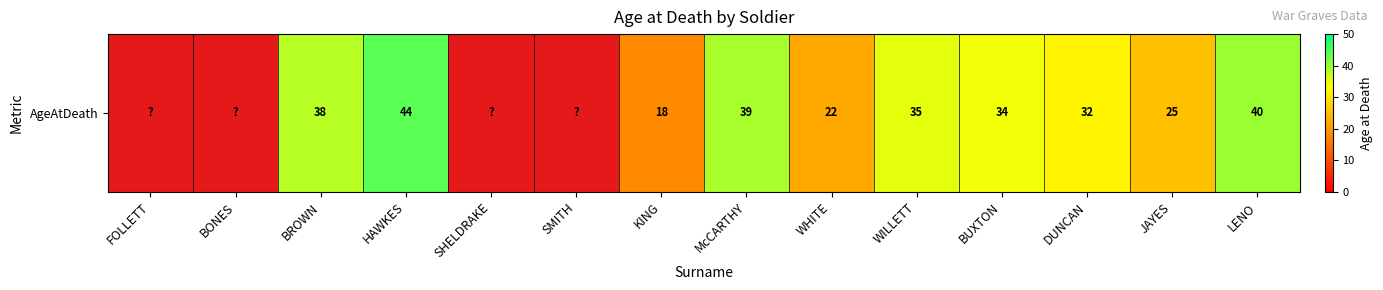

What is the maximum value shown in the chart?

44.0